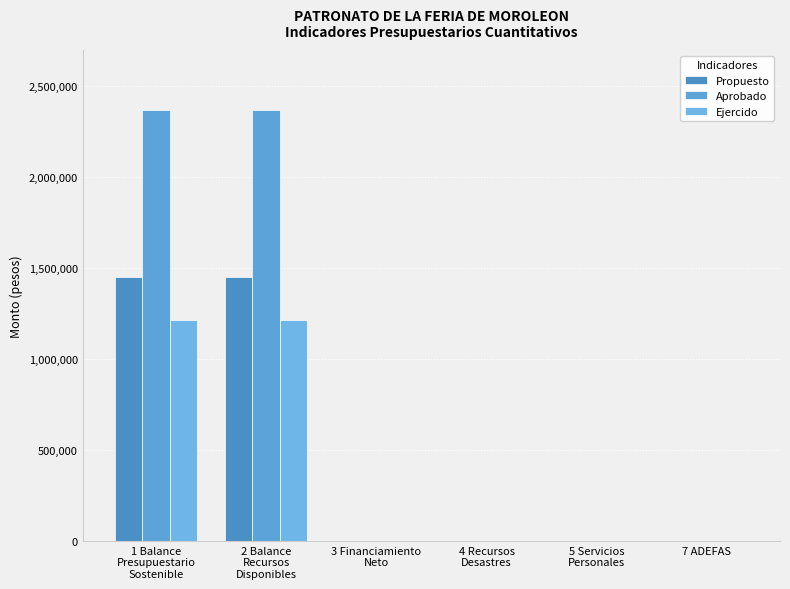

Which series has the largest total across all categories?

Aprobado